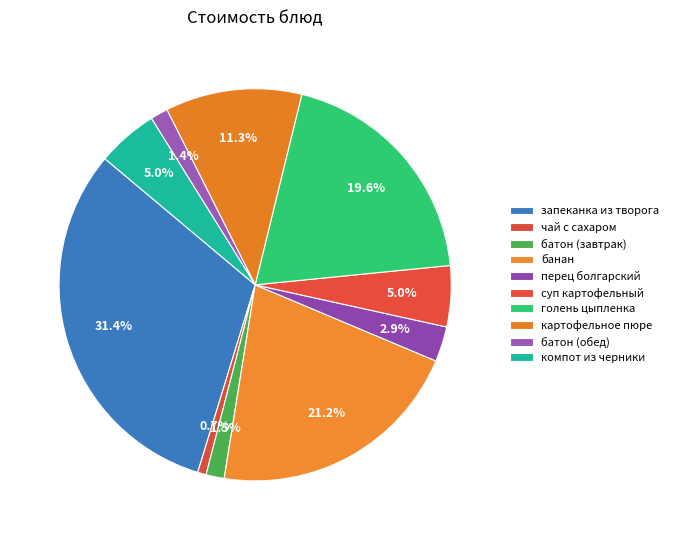

What portion of the pie excludes запеканка из творога?

68.6%